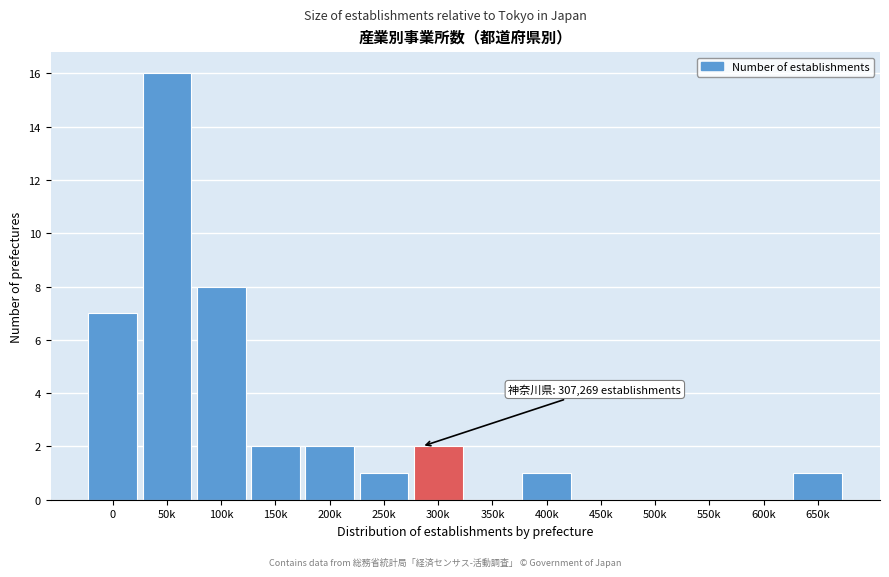

Reading left to right, list all the values displayed in this chart.

0=7	50k=16	100k=8	150k=2	200k=2	250k=1	300k=2	350k=0	400k=1	450k=0	500k=0	550k=0	600k=0	650k=1